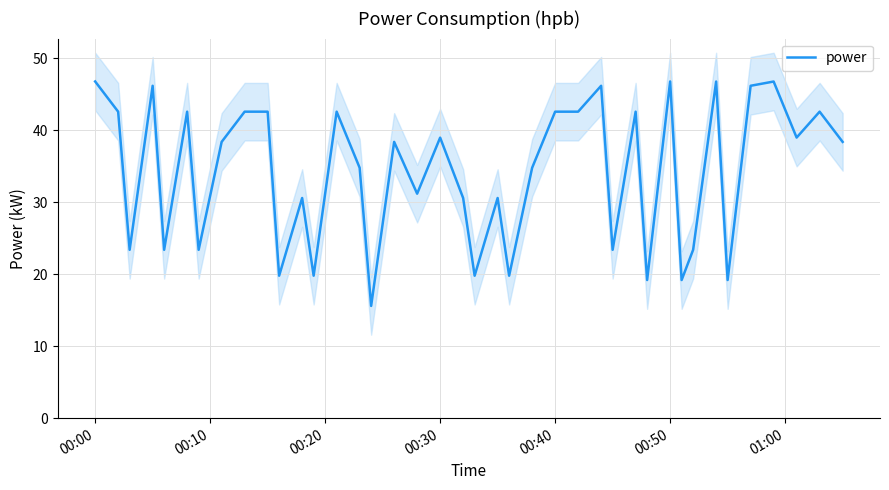

What is the lowest value of the power series?

15.6